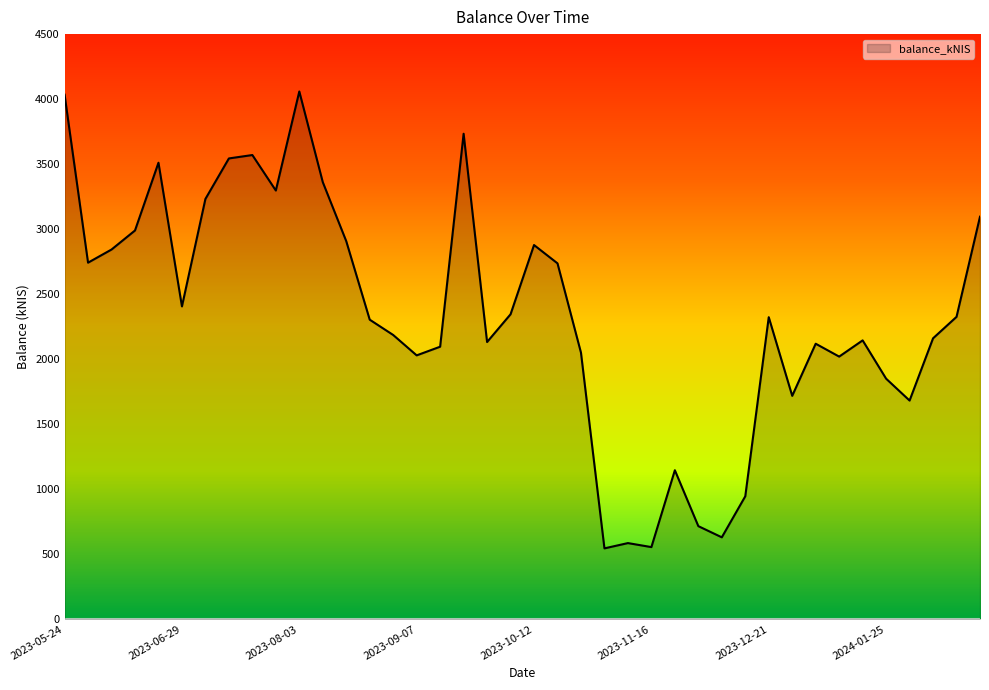

What is the smallest value displayed?

545.0